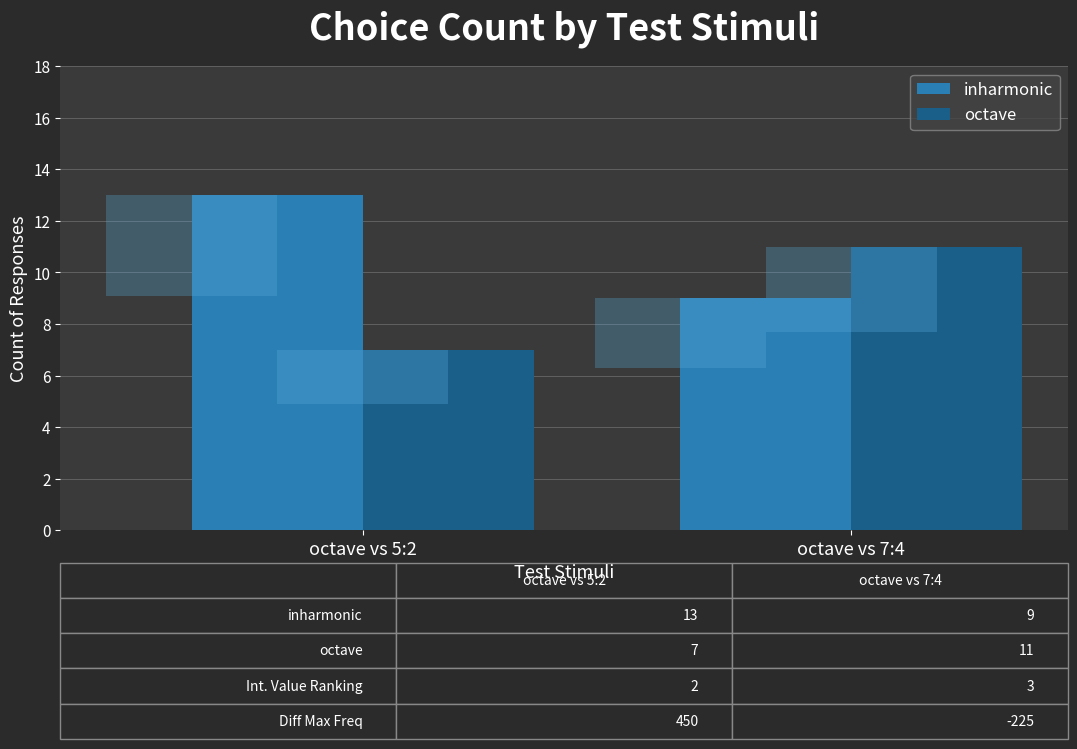

What is the smallest value displayed?

7